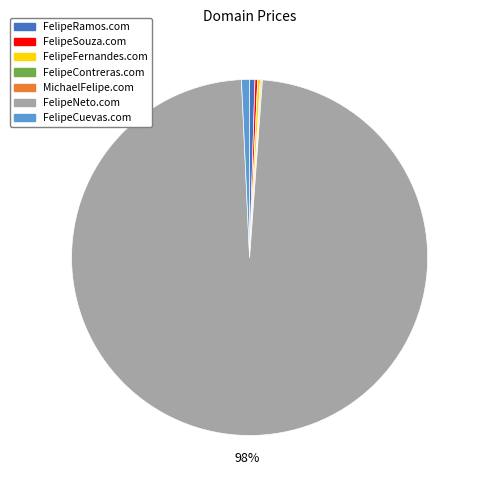

To the nearest percent, what portion does FelipeCuevas.com represent?

1%